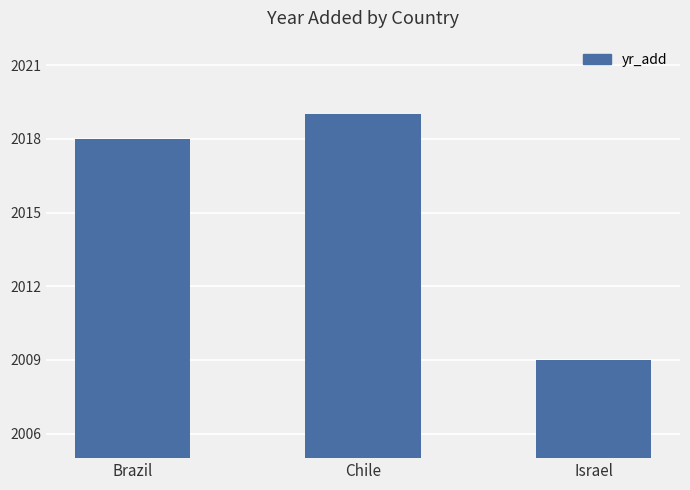

Rank the categories by value from lowest to highest.

Israel, Brazil, Chile